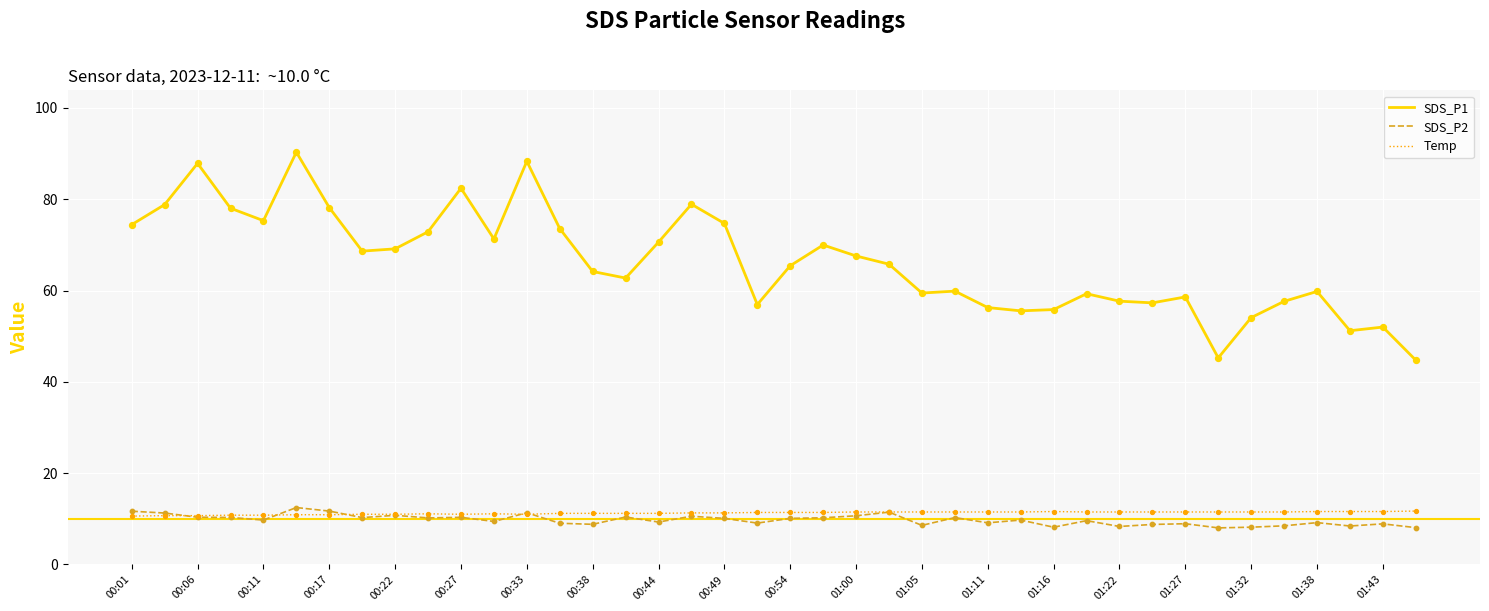

Which series has the widest spread of values?

SDS_P1